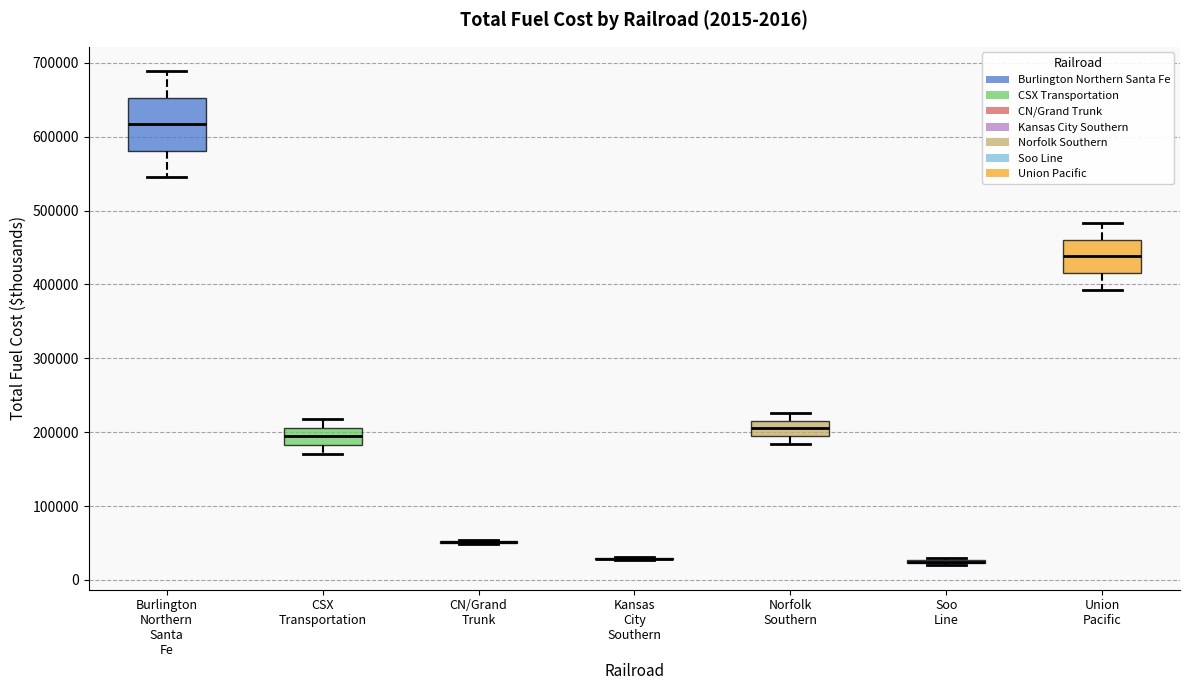

Which box is the tallest, from its lower edge to its upper edge?

Burlington Northern Santa Fe